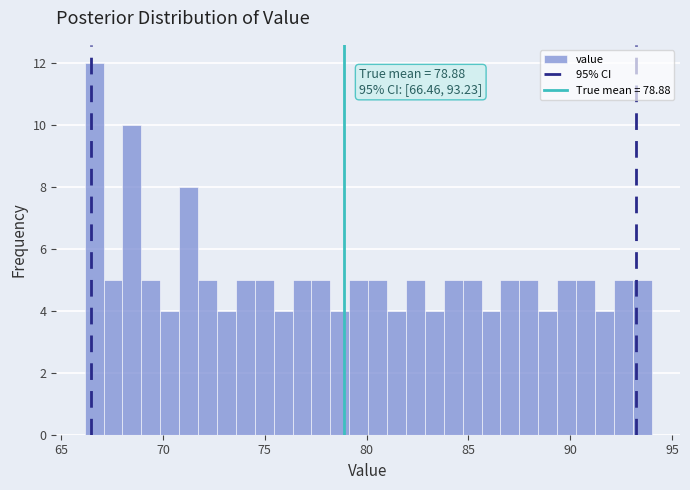

Read against the x-axis, roughly where is the centre of the tallest bar?

66.5